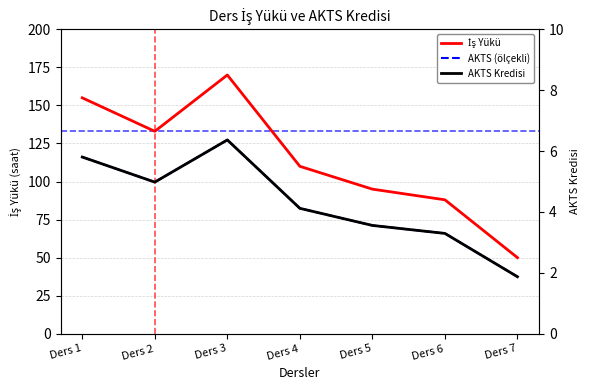

Reading left to right, transcribe all the data shown in this chart.

İş Yükü: 155.0	133.0	170.0	110.0	95.0	88.0	50.0
AKTS (ölçekli): 116.1	99.6	127.3	82.4	71.2	65.9	37.5
AKTS Kredisi: 5.8	5.0	6.4	4.1	3.6	3.3	1.9